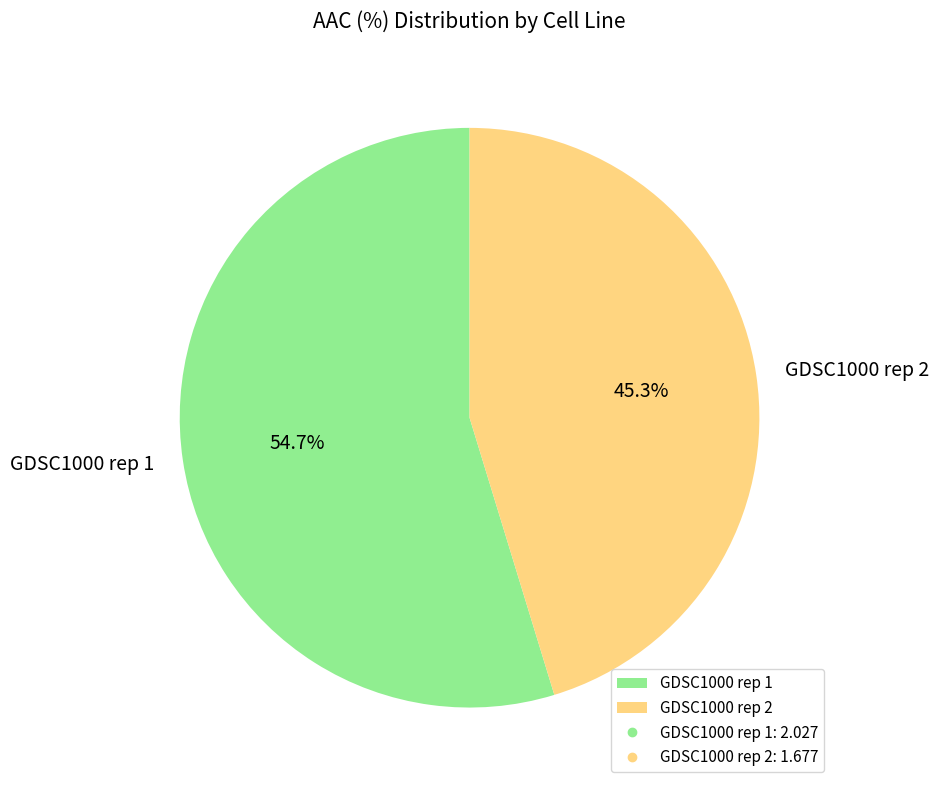

Which category has the biggest portion of the pie?

GDSC1000 rep 1